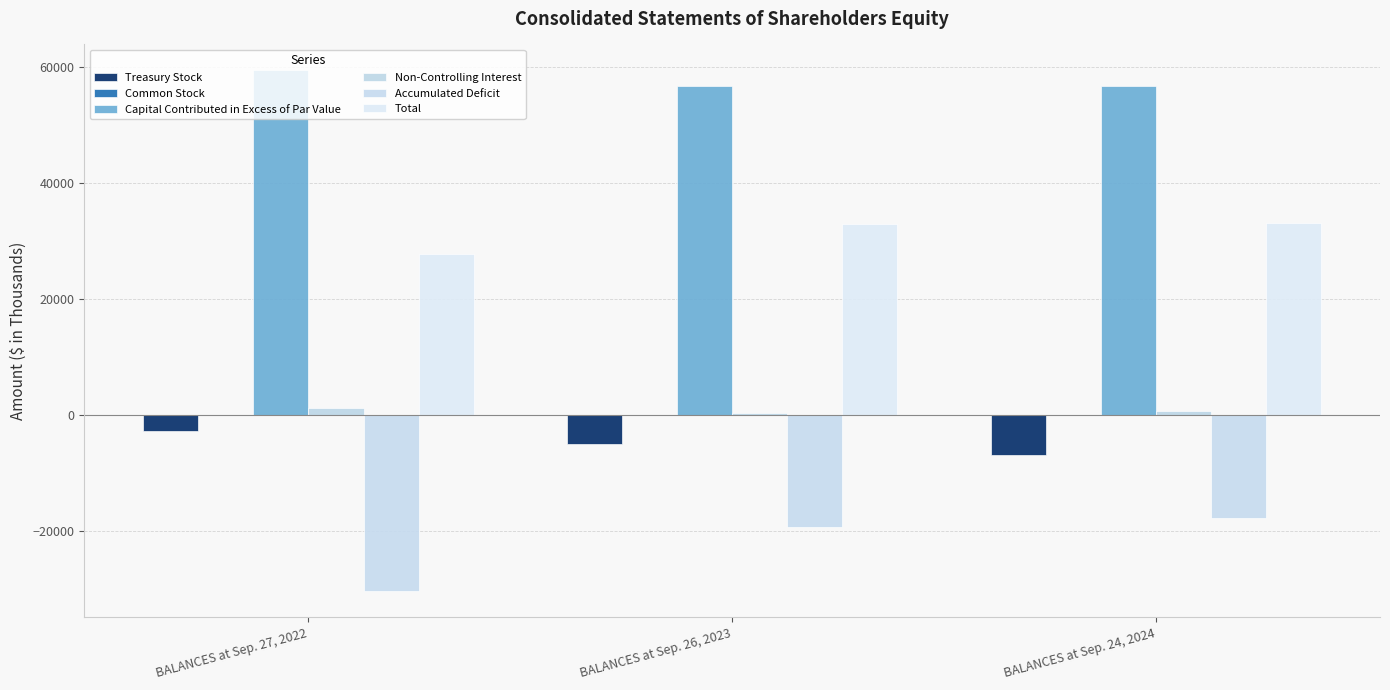

Does the chart contain stacked bars?

No